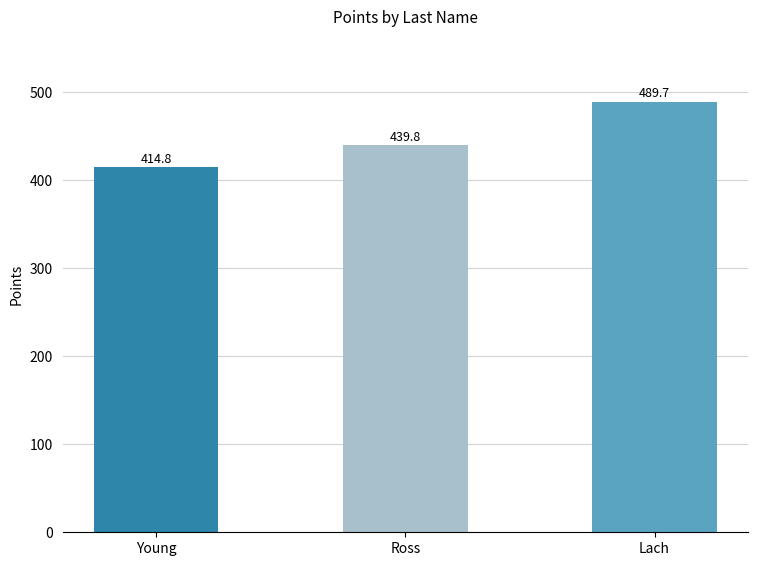

What is the difference between the maximum and minimum values?

74.8